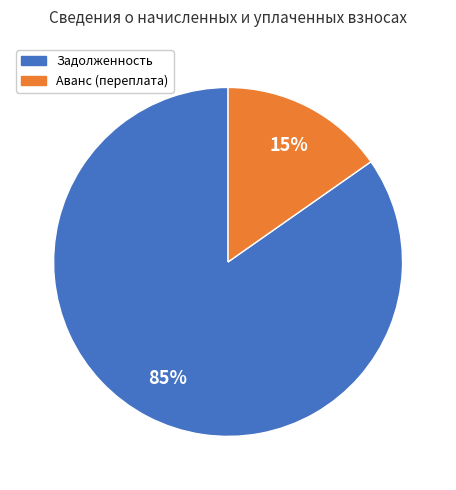

Which category accounts for the majority?

Задолженность